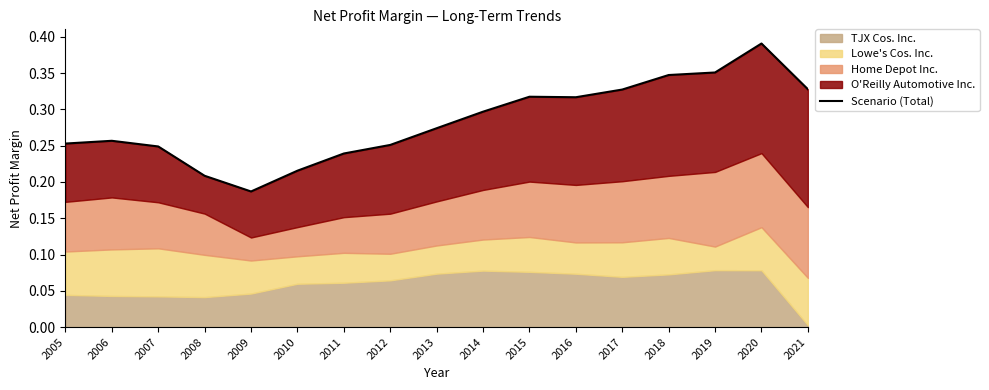

Does the chart have visible grid lines?

No